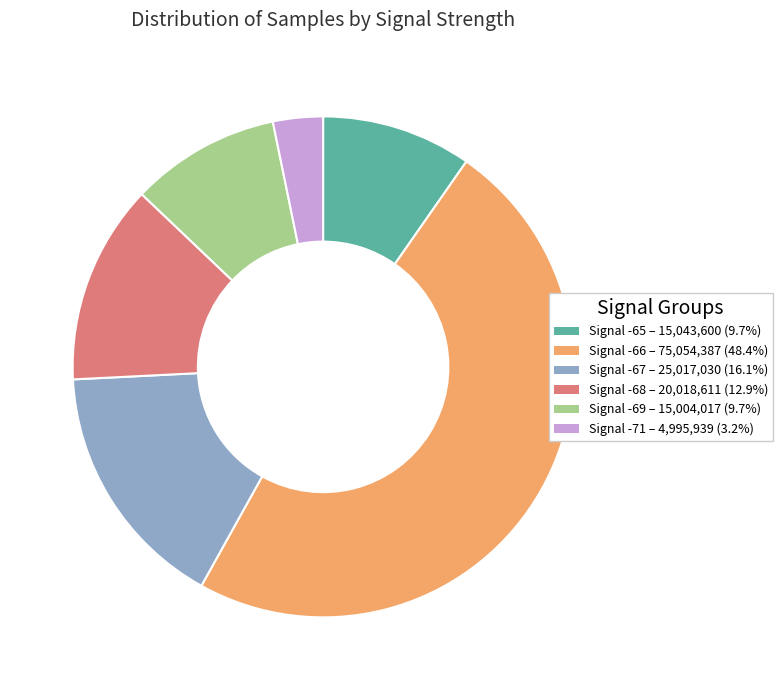

What is the ratio of the value at Signal -68 – 20,018,611 (12.9%) to the value at Signal -67 – 25,017,030 (16.1%)?

0.8